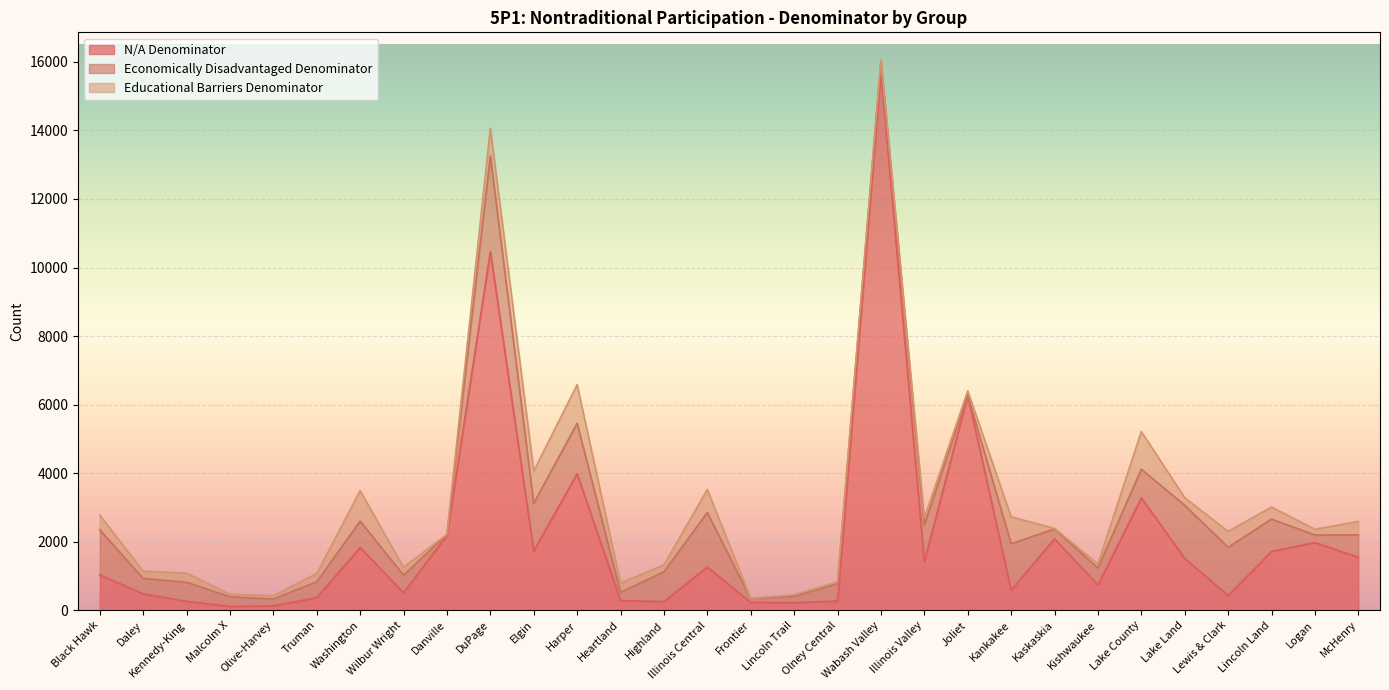

What is the value of the Educational Barriers Denominator point at the 22nd from the left?

787